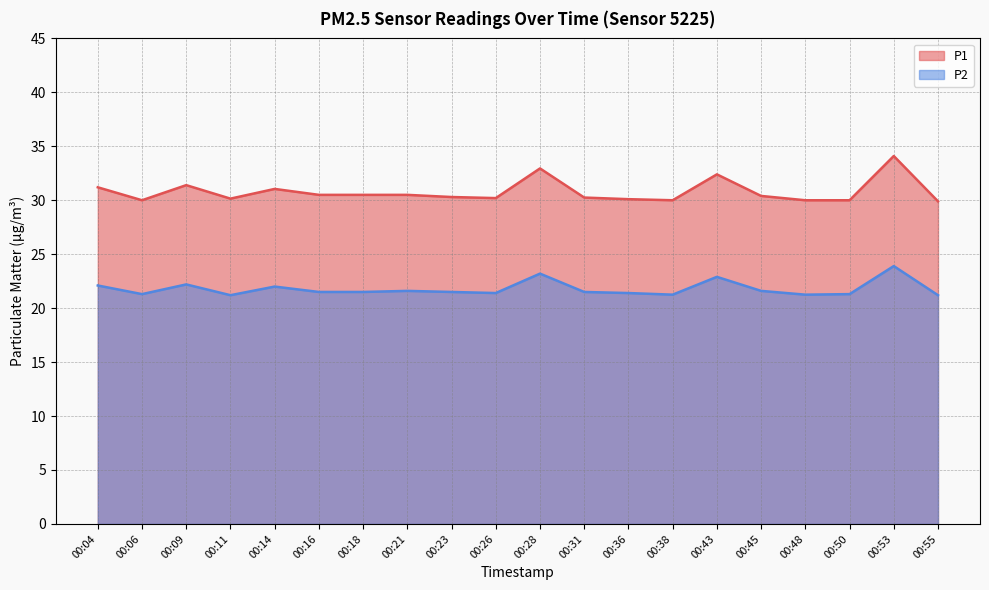

What is the maximum value for P1?

34.1